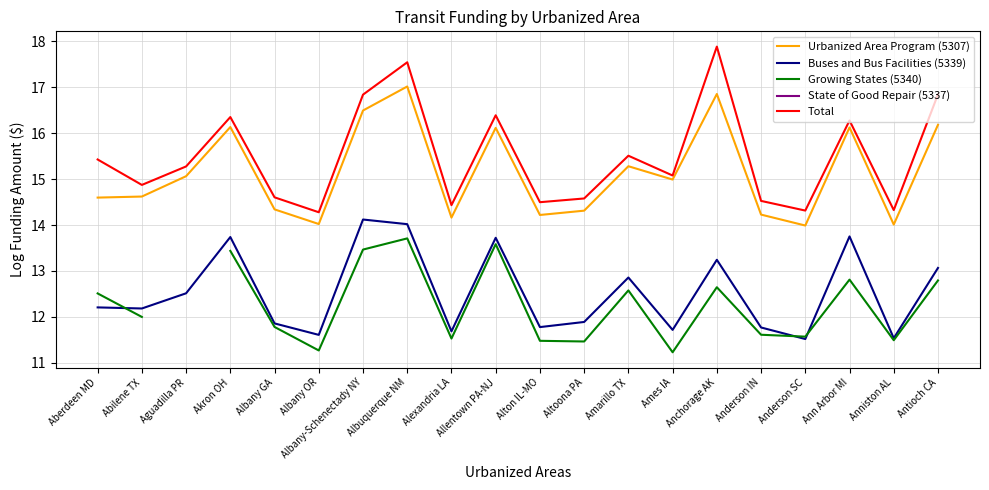

True or false: Urbanized Area Program (5307) has more than 1 points higher than both neighbors.

True